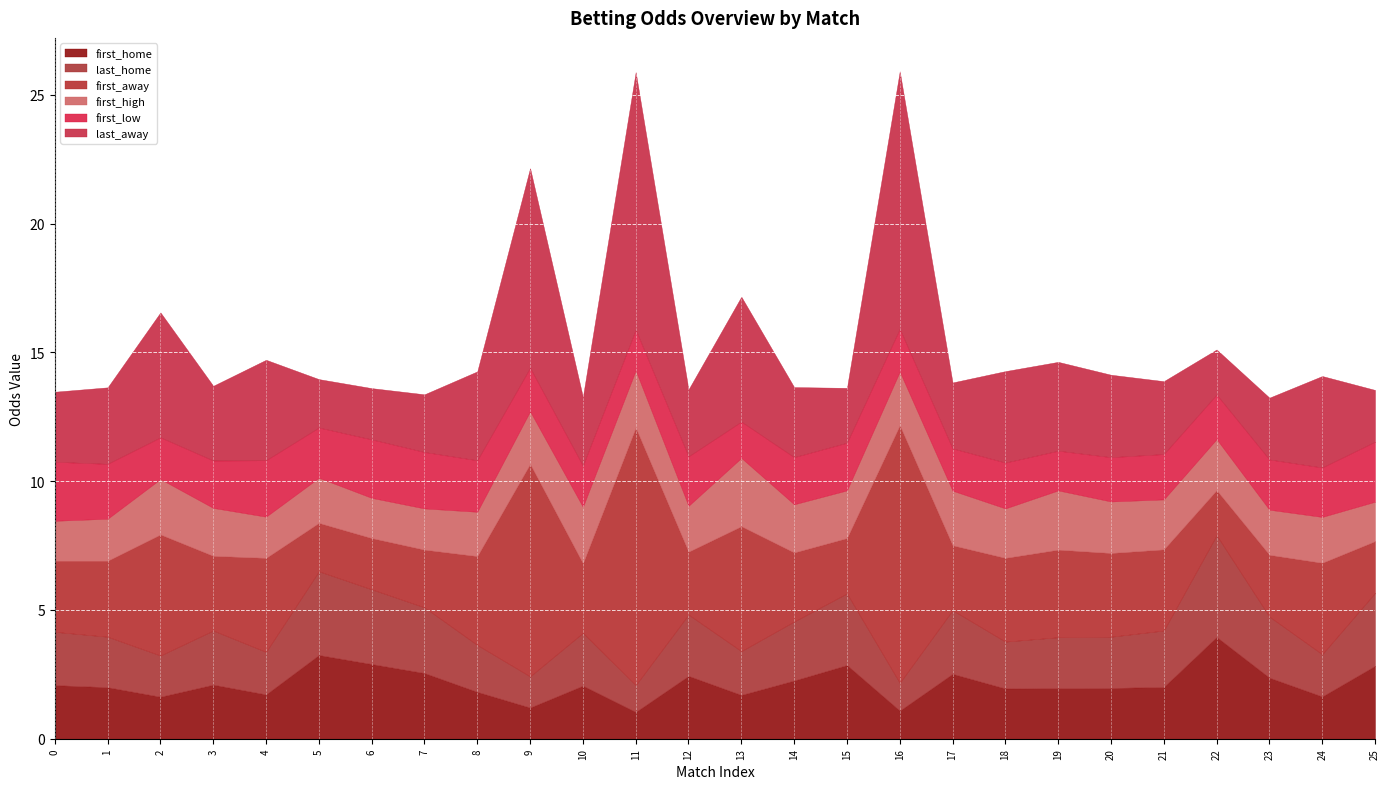

Which series changed the most between 13 and 3?

first_away